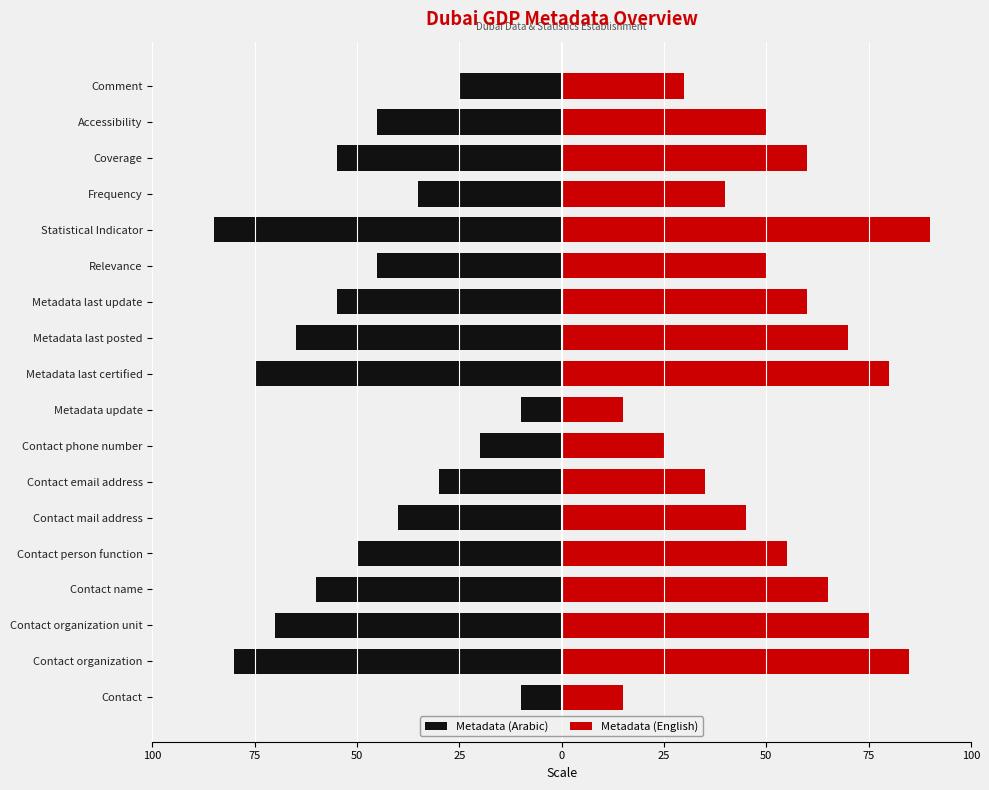

The Metadata (Arabic) series shows -94 at Coverage. True or false?

False